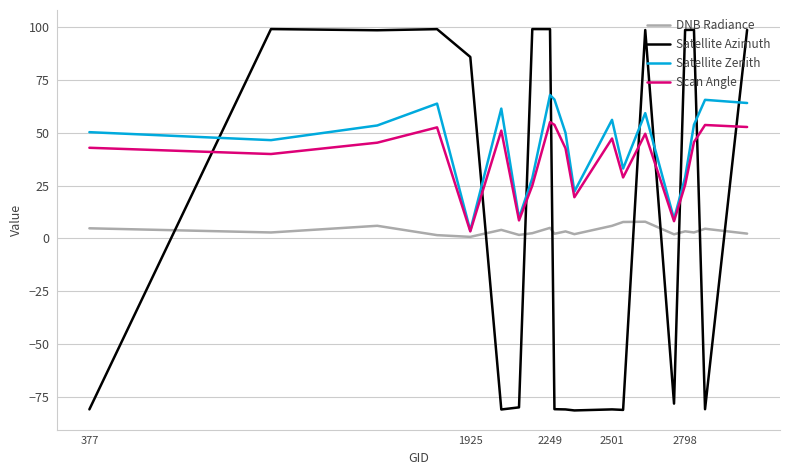

What is the smallest value displayed?

-81.4